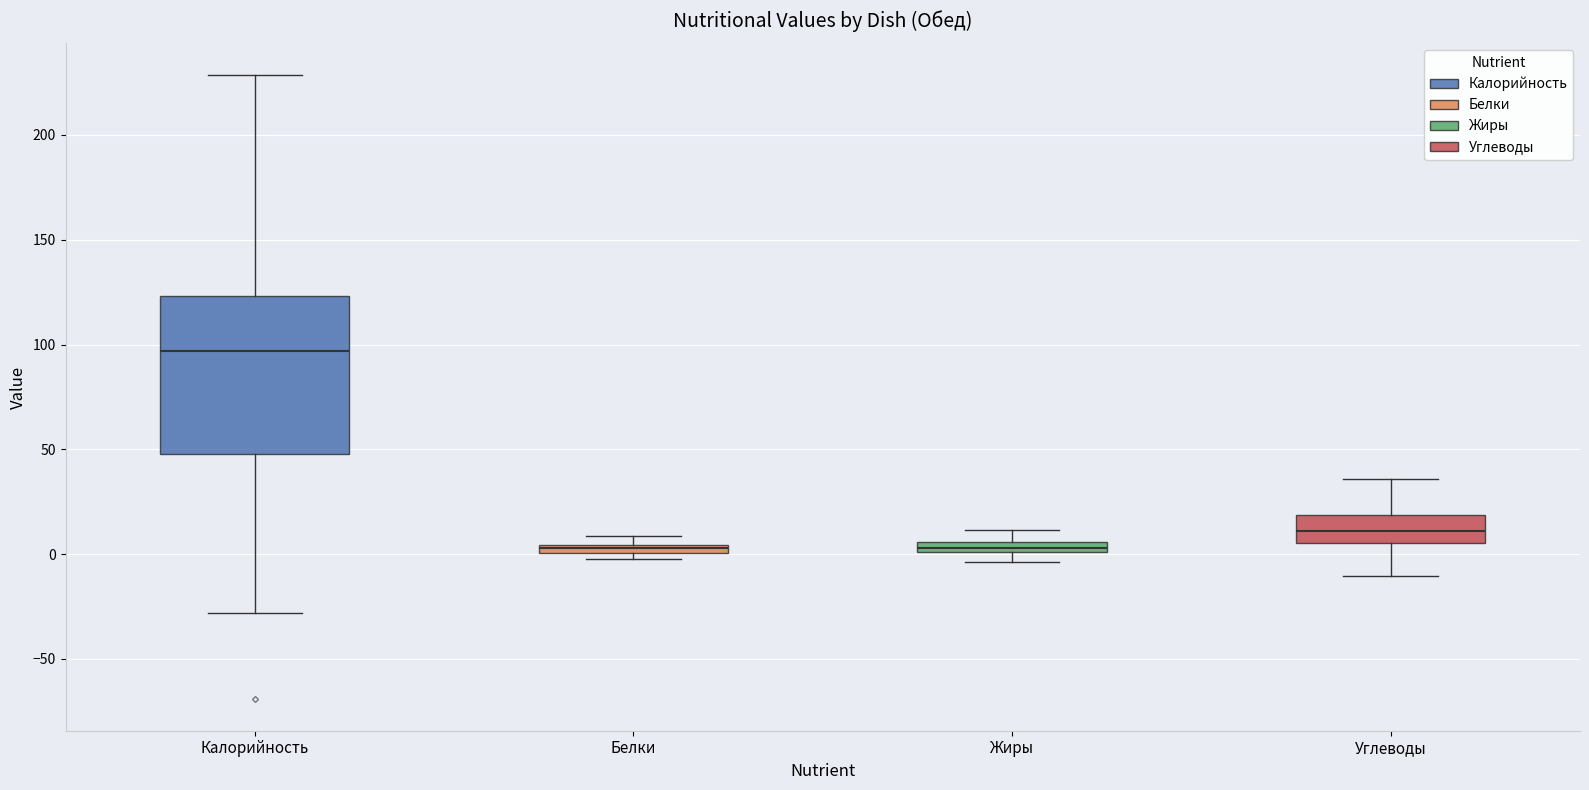

Which box is the tallest, from its lower edge to its upper edge?

Калорийность